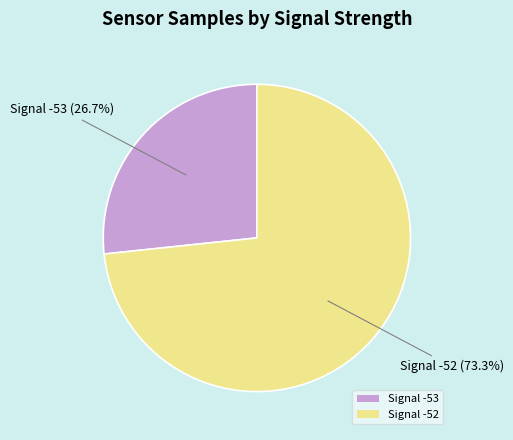

Which slice is the smallest?

Signal -53